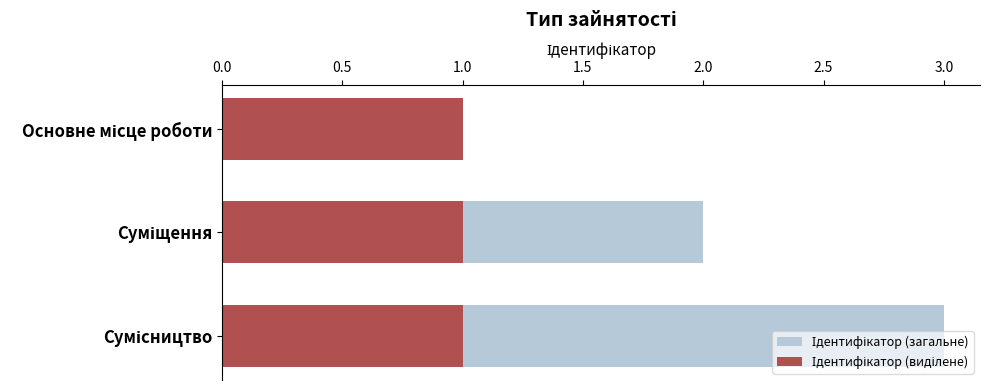

Is the value of Ідентифікатор (виділене) at 0.0 greater than the value of Ідентифікатор (загальне) at 0.0?

No